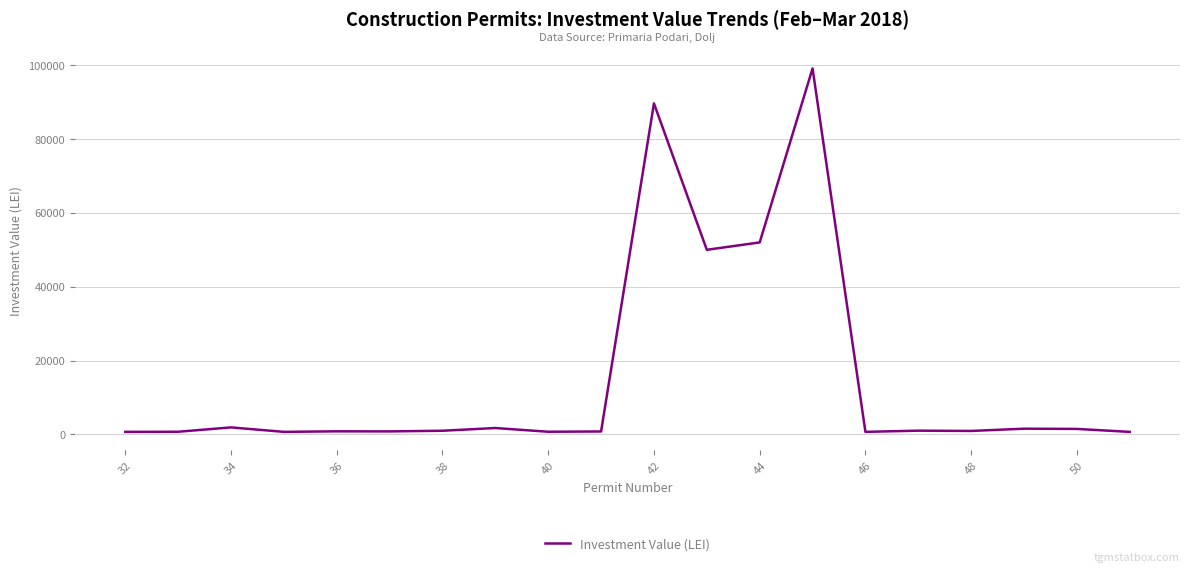

What is the maximum value shown in the chart?

99150.0